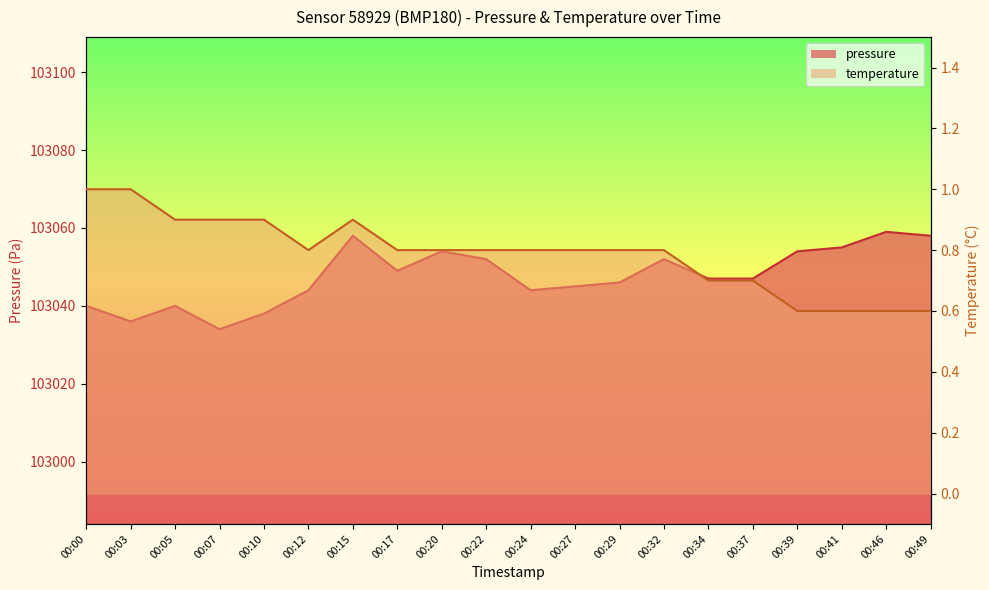

What is the highest value of the pressure series?

103059.0